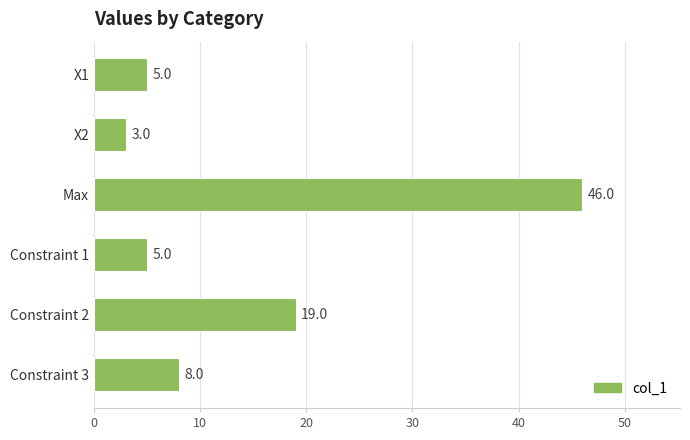

What is the maximum value shown in the chart?

46.0